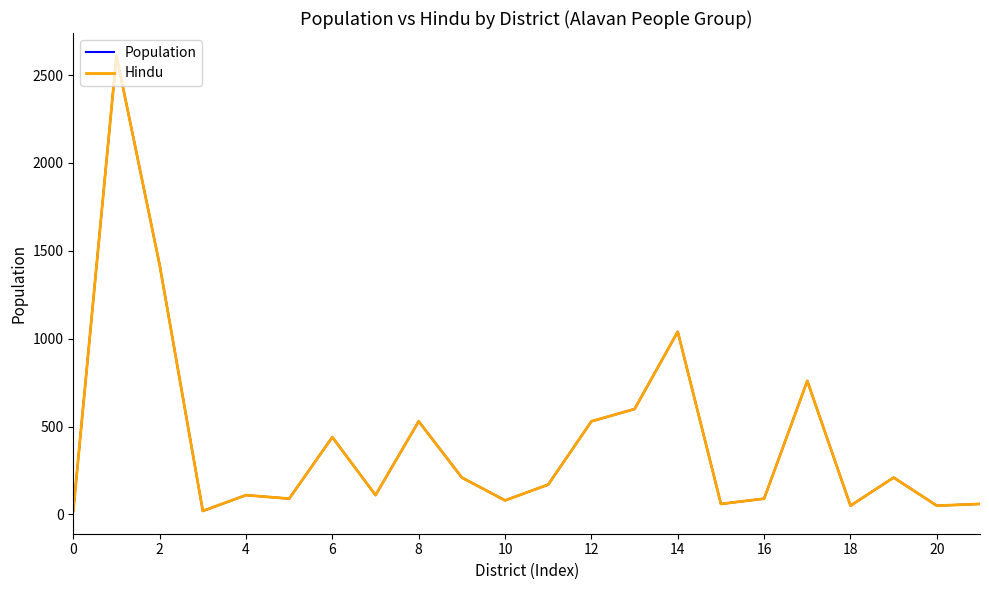

Reading left to right, transcribe all the data shown in this chart.

Population: 20	2610	1420	20	110	90	440	110	530	210	80	170	530	600	1040	60	90	760	50	210	50	60
Hindu: 20	2610	1420	20	110	90	440	110	530	210	80	170	530	600	1040	60	90	760	50	210	50	60